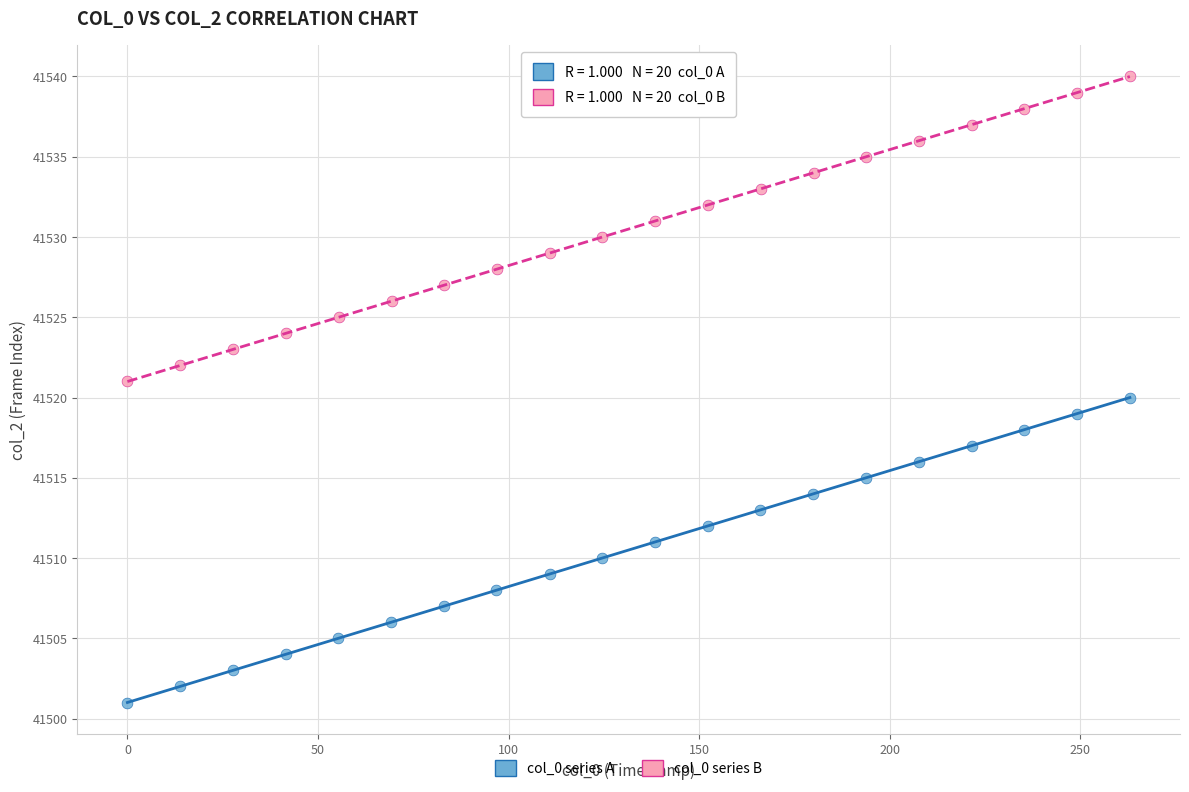

Which series reaches the maximum Y coordinate?

col_0 series B